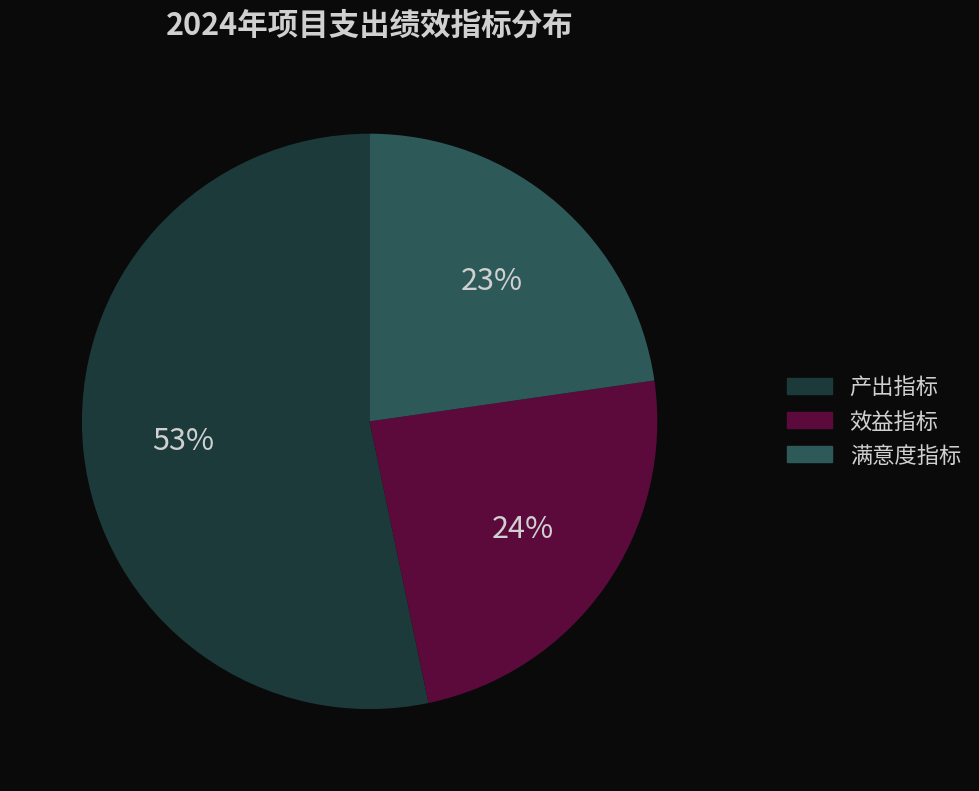

What percentage is the 效益指标 slice, to the nearest percent?

24%